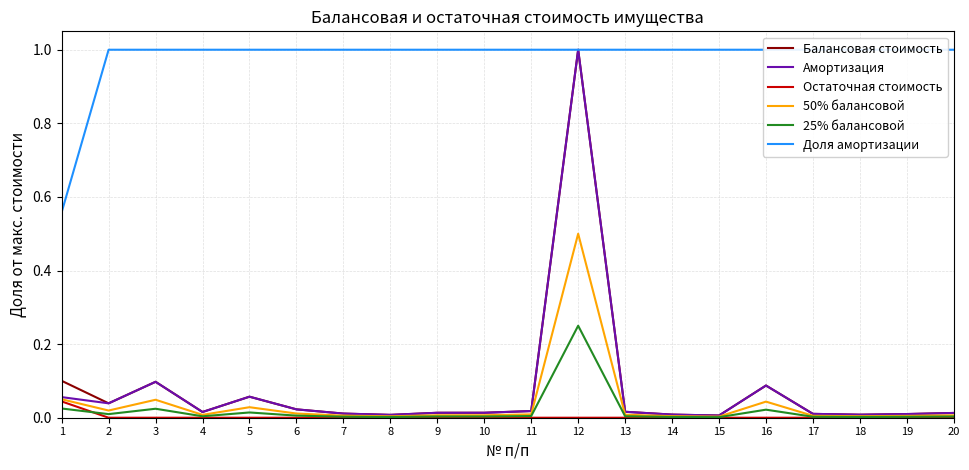

How many lines are shown in the chart?

6